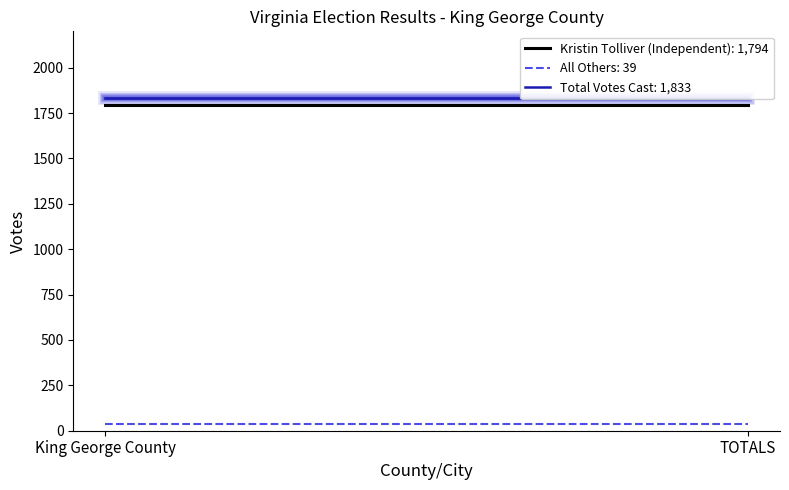

What position from the left is King George County?

1